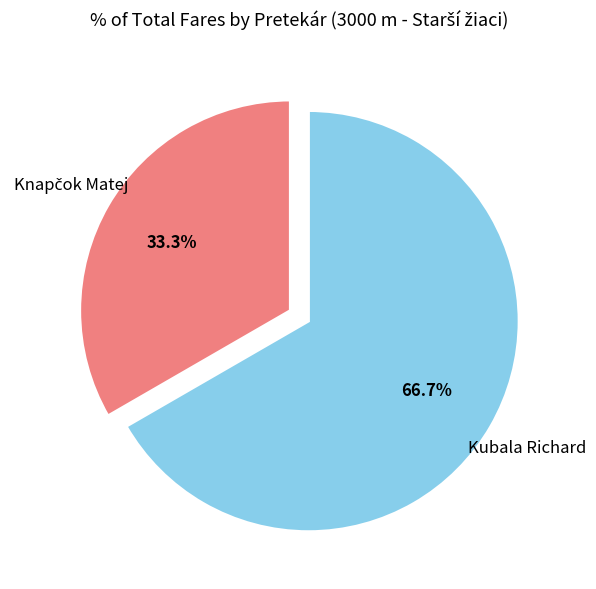

Is there any slice that represents more than half of the pie?

Yes